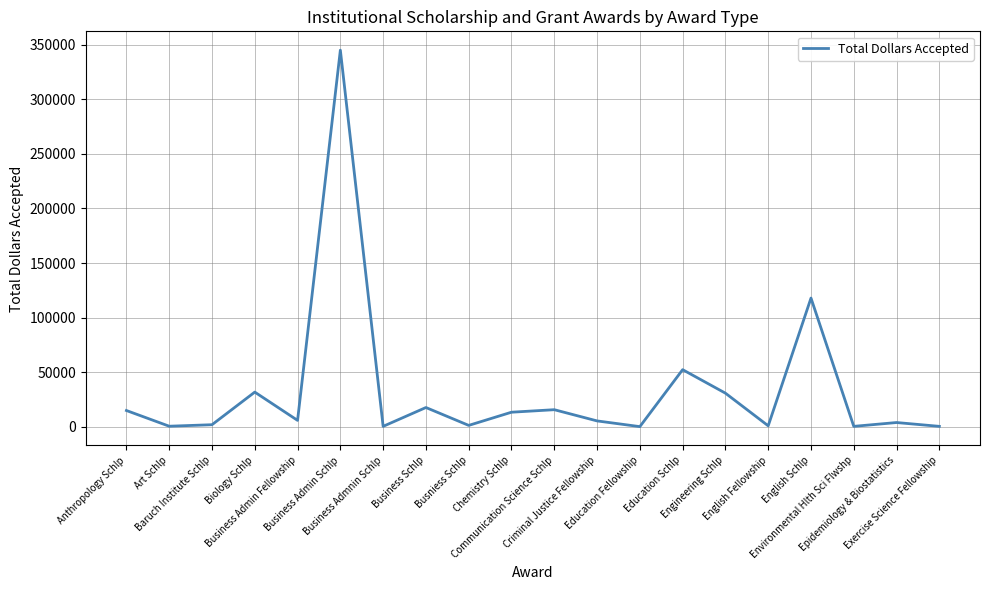

How many values are below 5973?

10